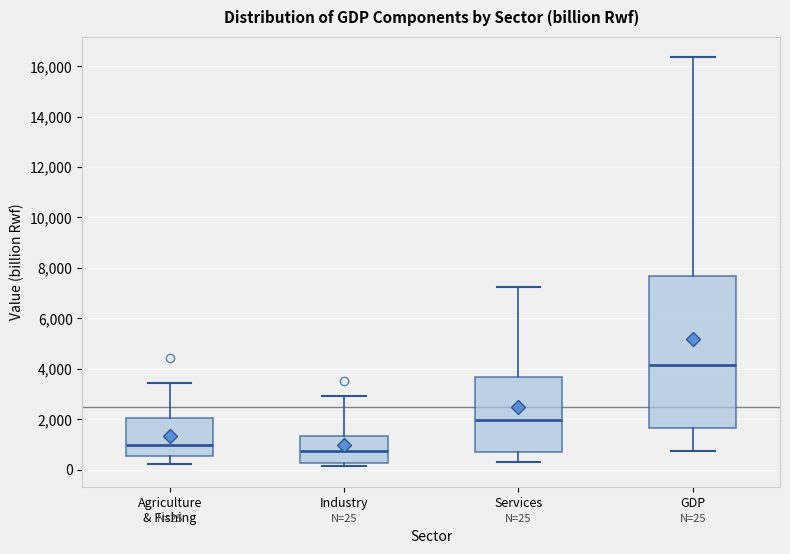

Which box's median line is the lowest?

Industry